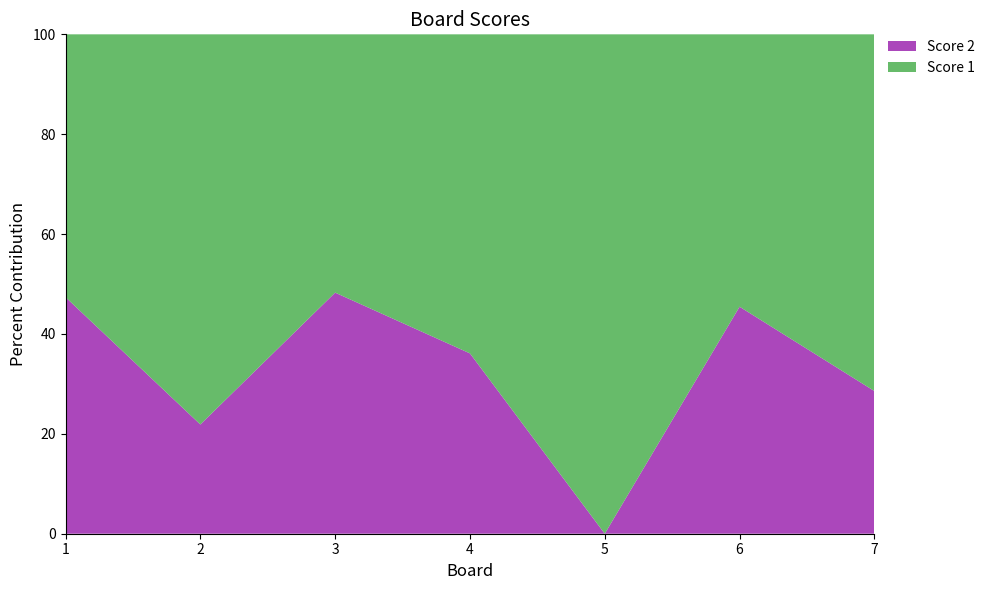

Reading right to left, list all the values displayed in this chart.

Score 1: 25	18	25	23	15	25	20
Score 2: 10	15	0	13	14	7	18